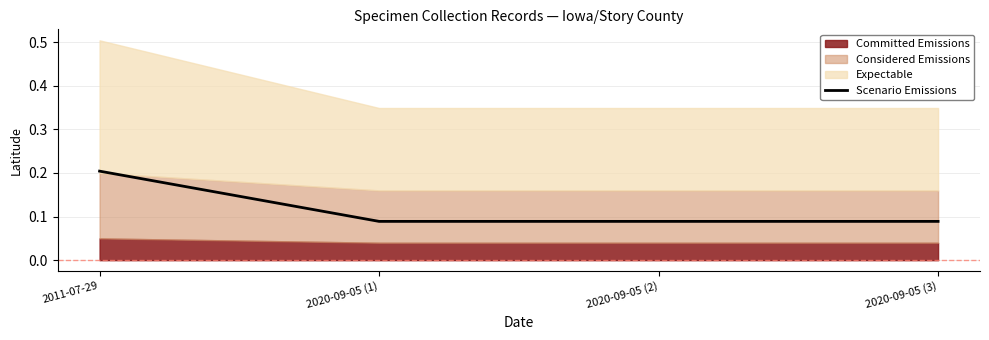

Which category has the lowest value across all series?

2020-09-05 (1)